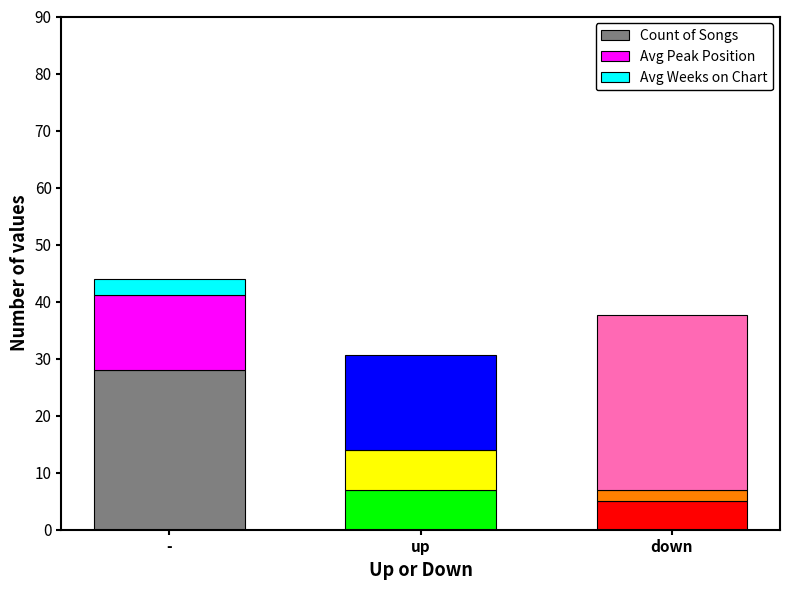

What is the total value across all series at down?

37.6